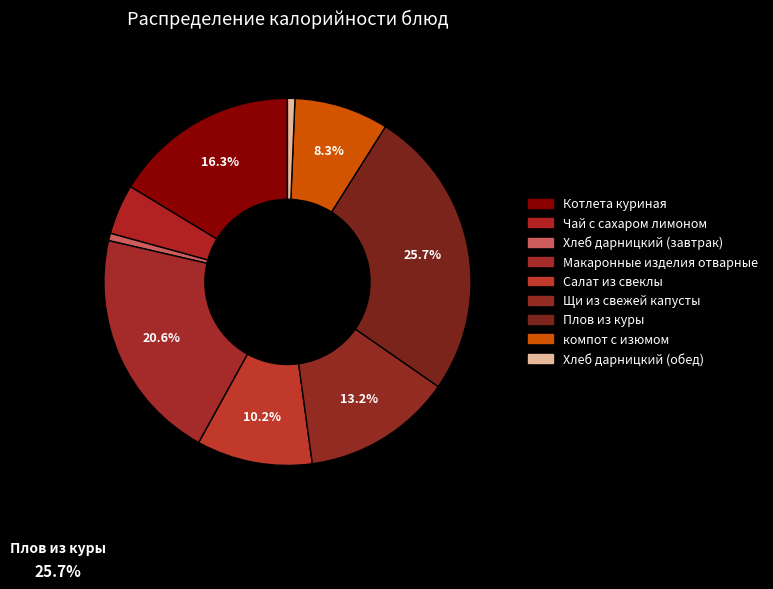

How many slices are in this pie chart?

9